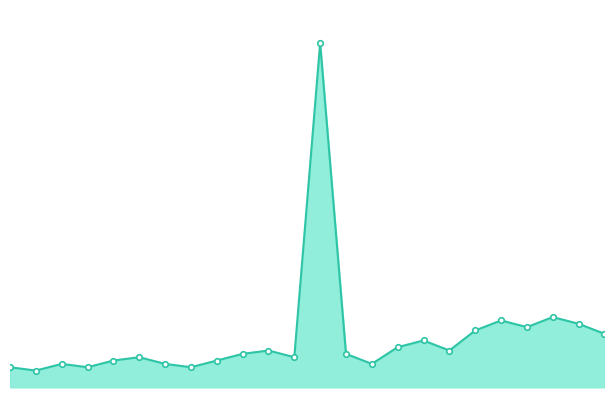

What is the label of the 8th point from the left?

07:00